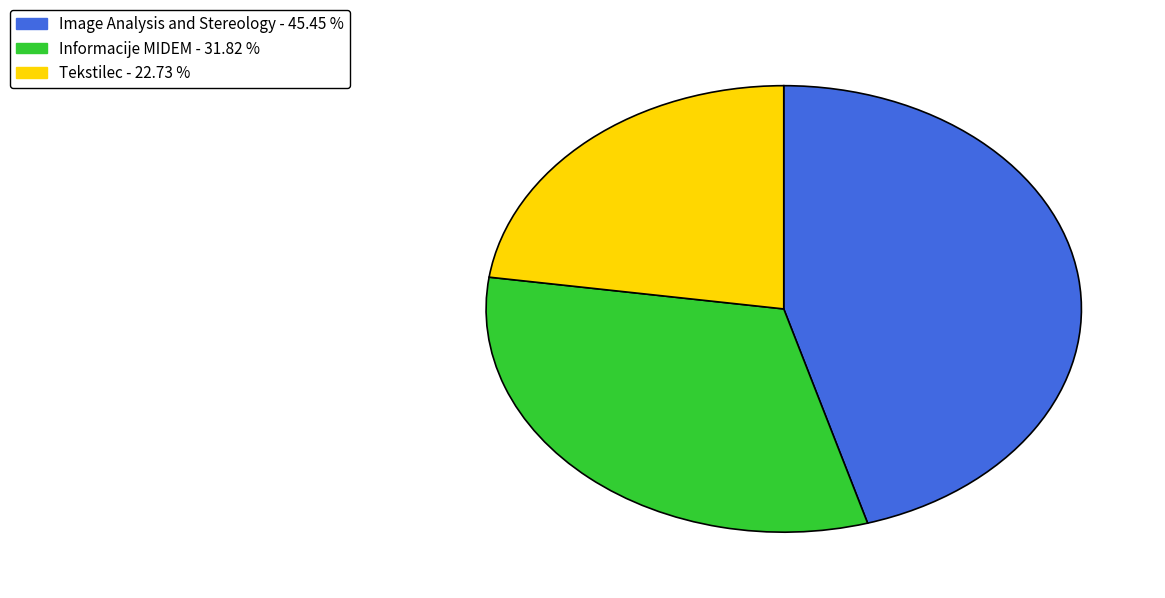

True or false: Image Analysis and Stereology accounts for 45% of the total.

True